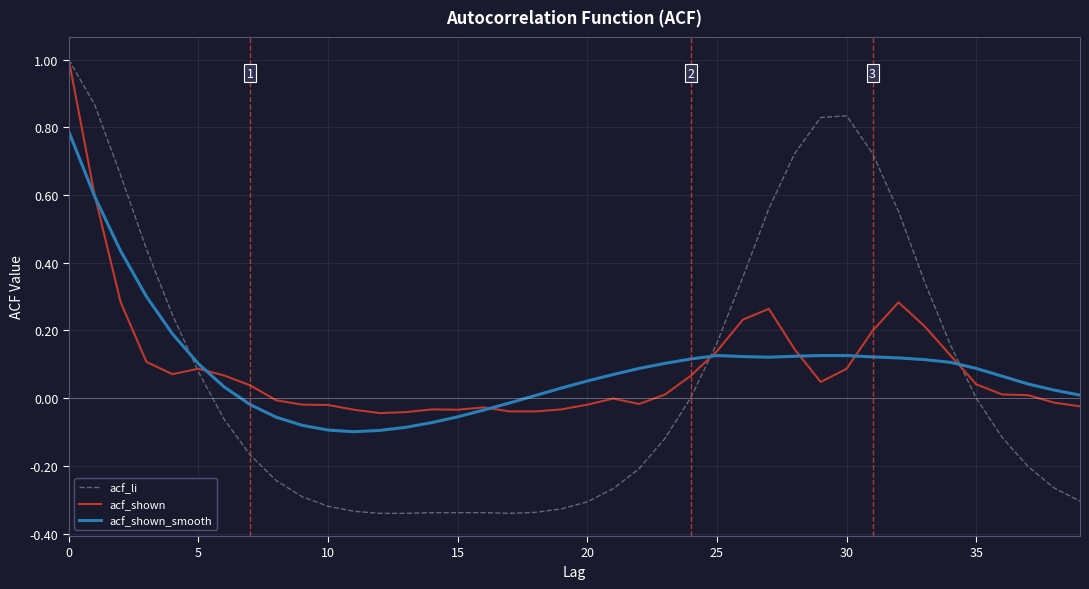

What is the greatest value displayed?

1.0